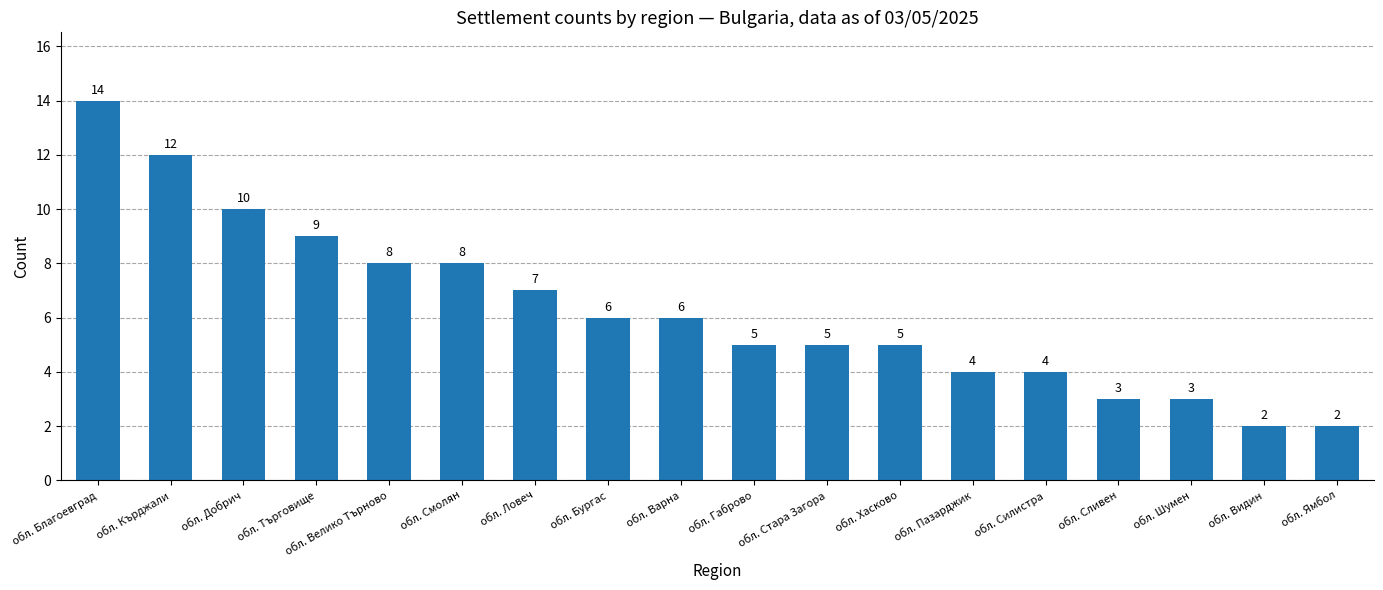

Is it true that the value at обл. Варна is 6?

True